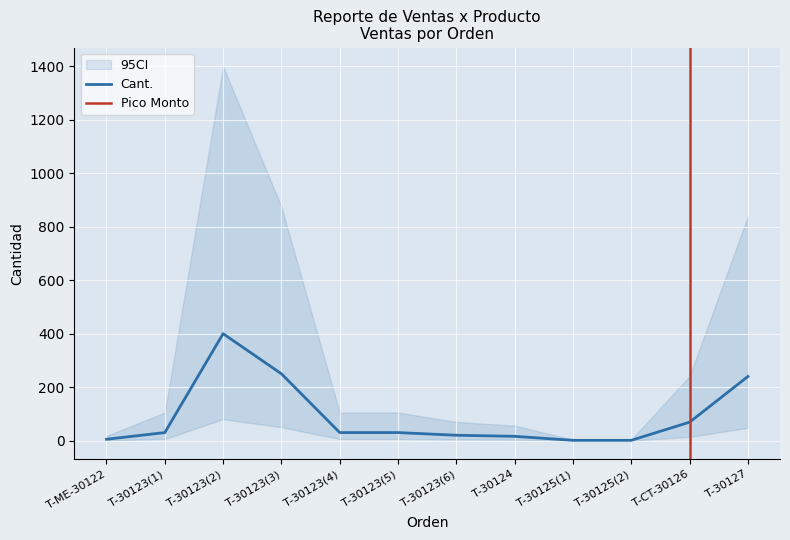

What is the minimum value shown in the chart?

1